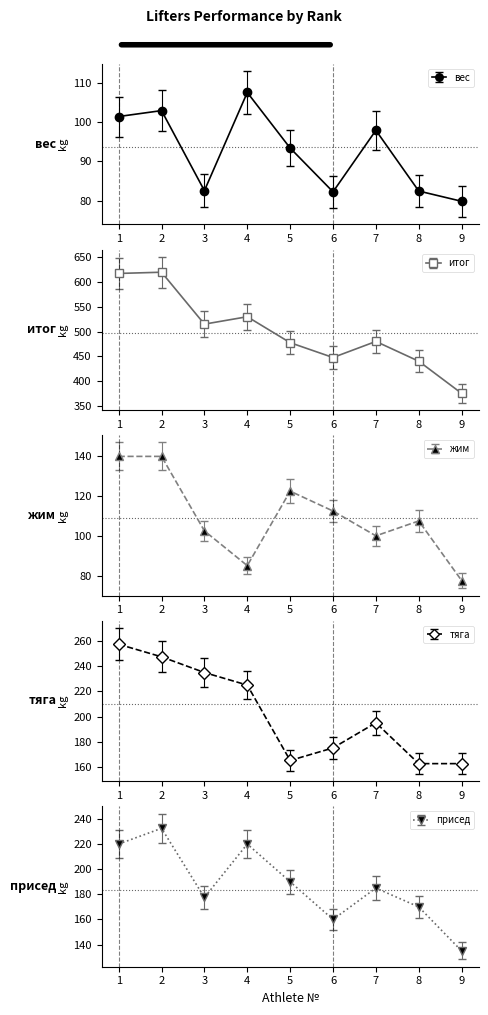

What is the total value across all series at 5?

1015.0